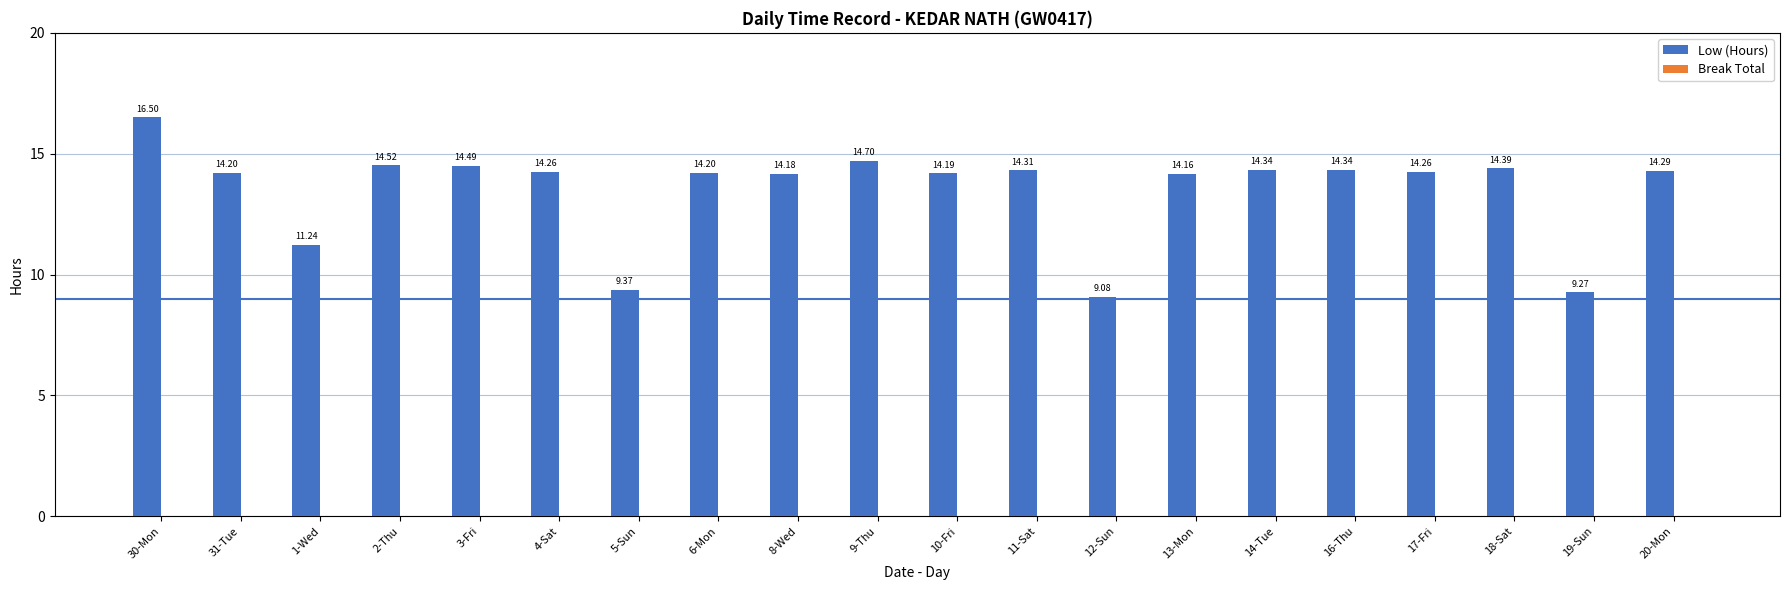

What is the change in value from 12-Sun to 13-Mon?

+5.1